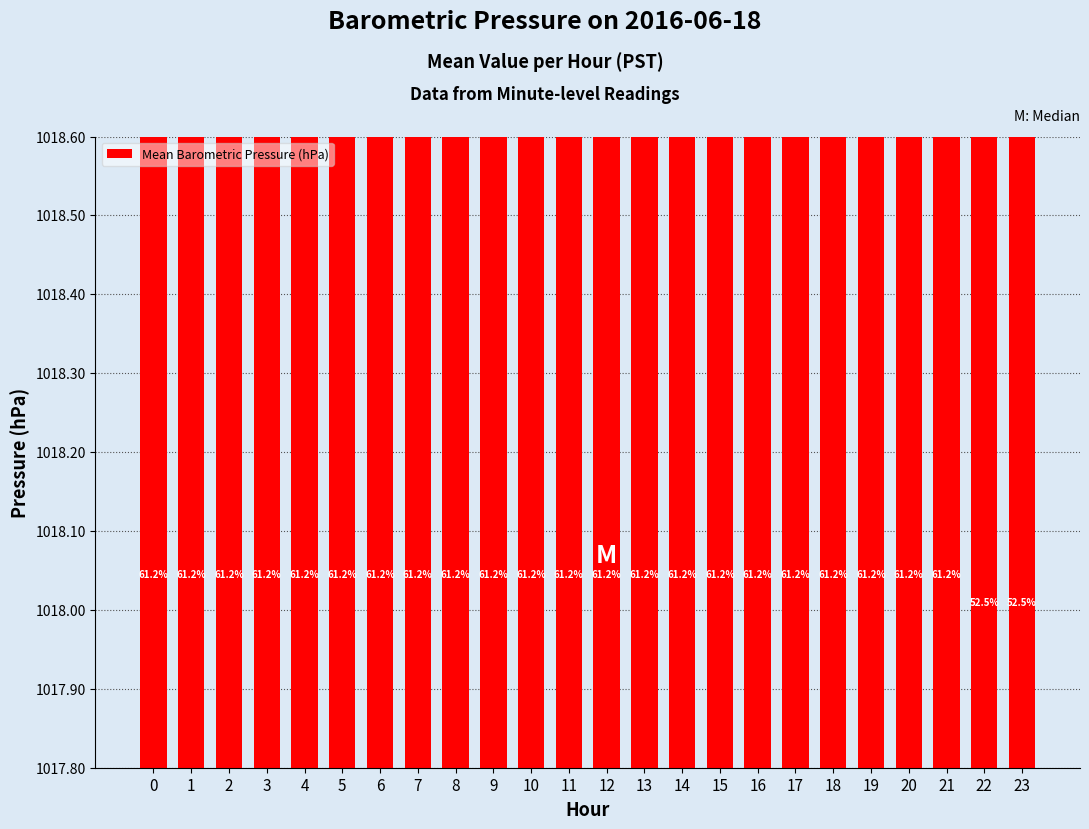

Does the chart contain any negative values?

No